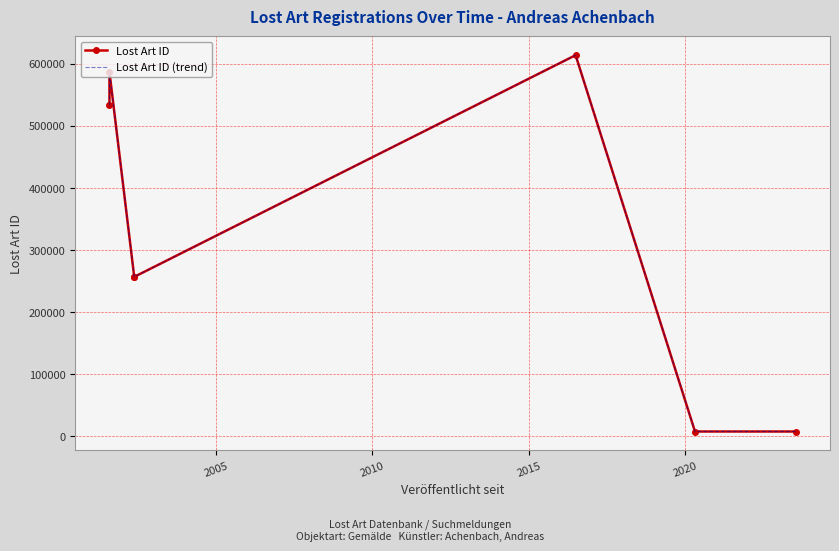

The value of Lost Art ID at 2015 is 156477. True or false?

False